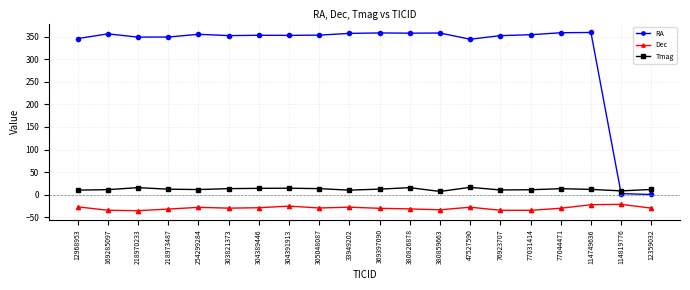

Where does the Dec series first go above -29?

12968953